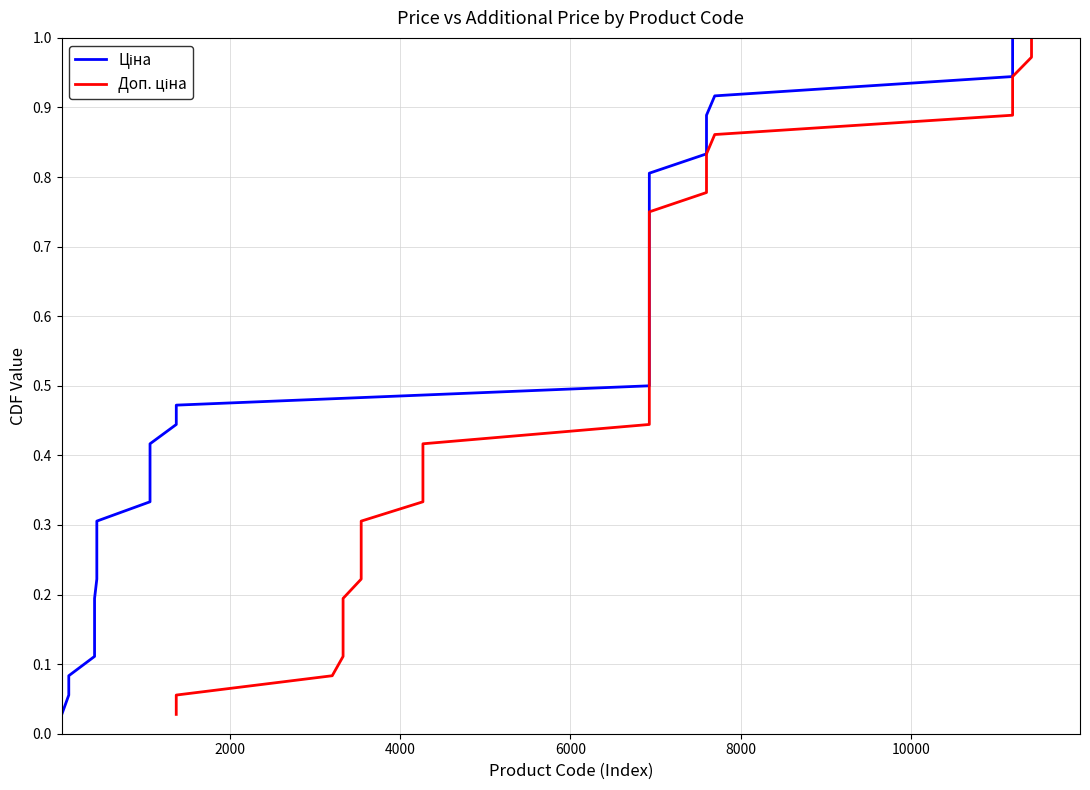

List the series in order of their peak value, highest first.

Ціна, Доп. ціна